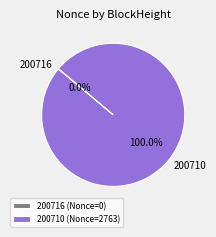

To the nearest percent, what portion does 200710 represent?

100%